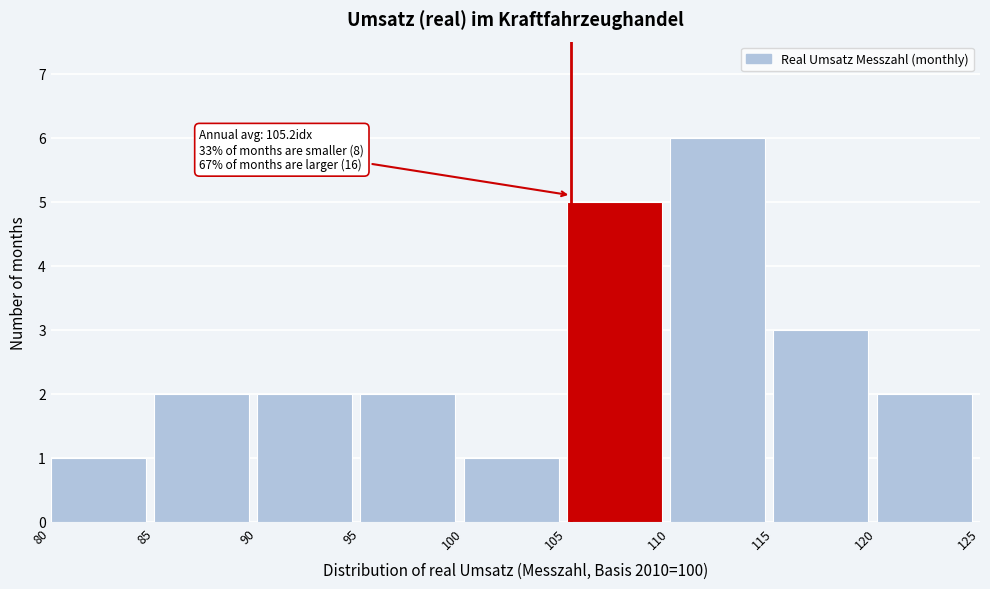

Which range on the x-axis has the tallest bar?

110 to 115